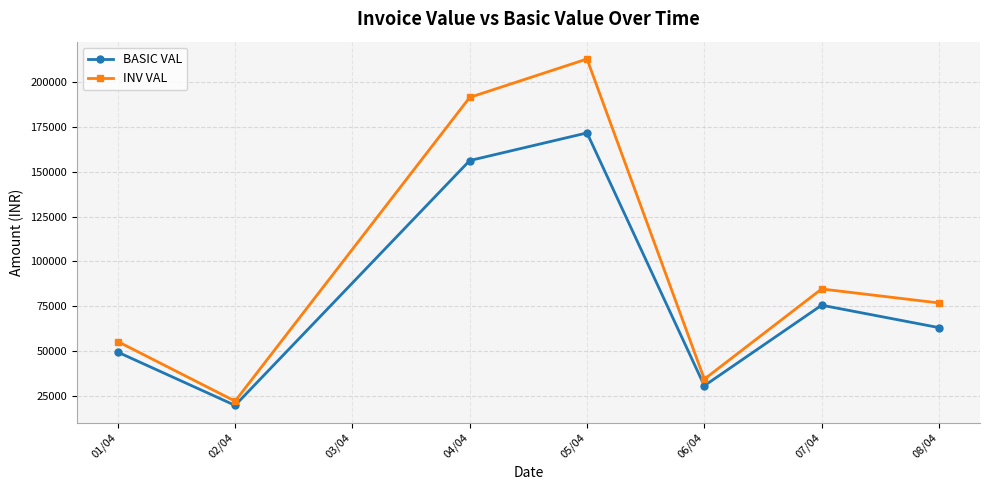

Is it true that BASIC VAL equals 39390.3 at 07/04?

False